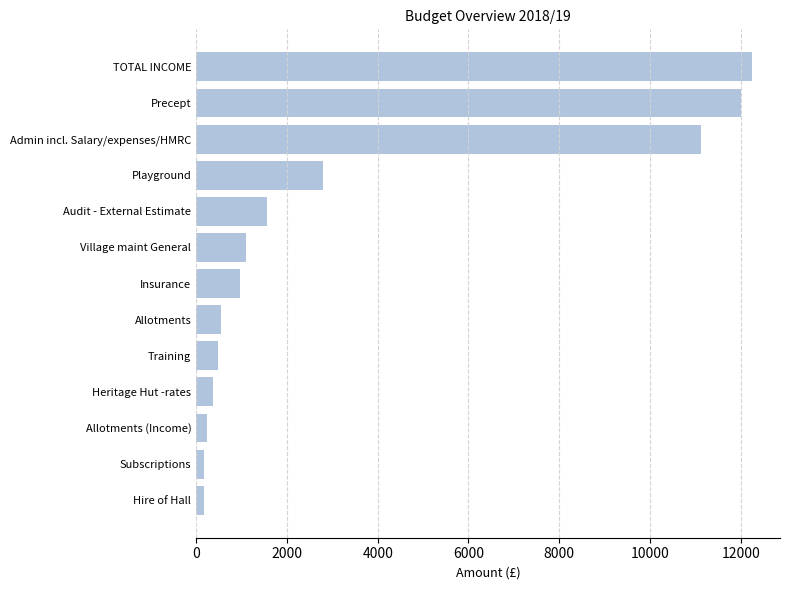

What is the approximate value at Heritage Hut -rates?

362.9